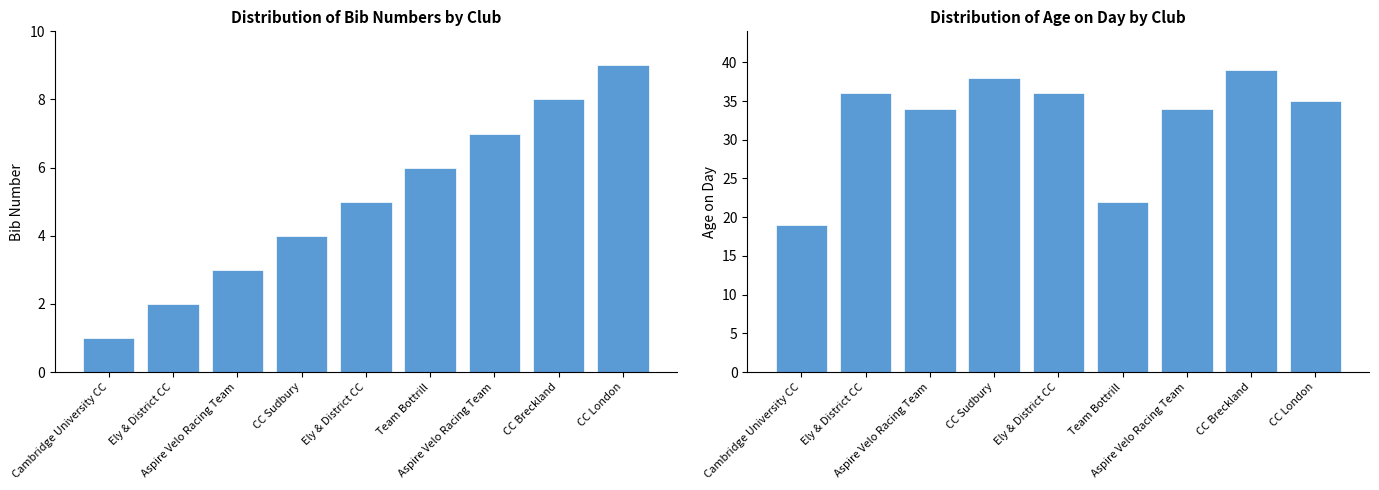

List the series in order of their peak value, highest first.

age_on_day, bib